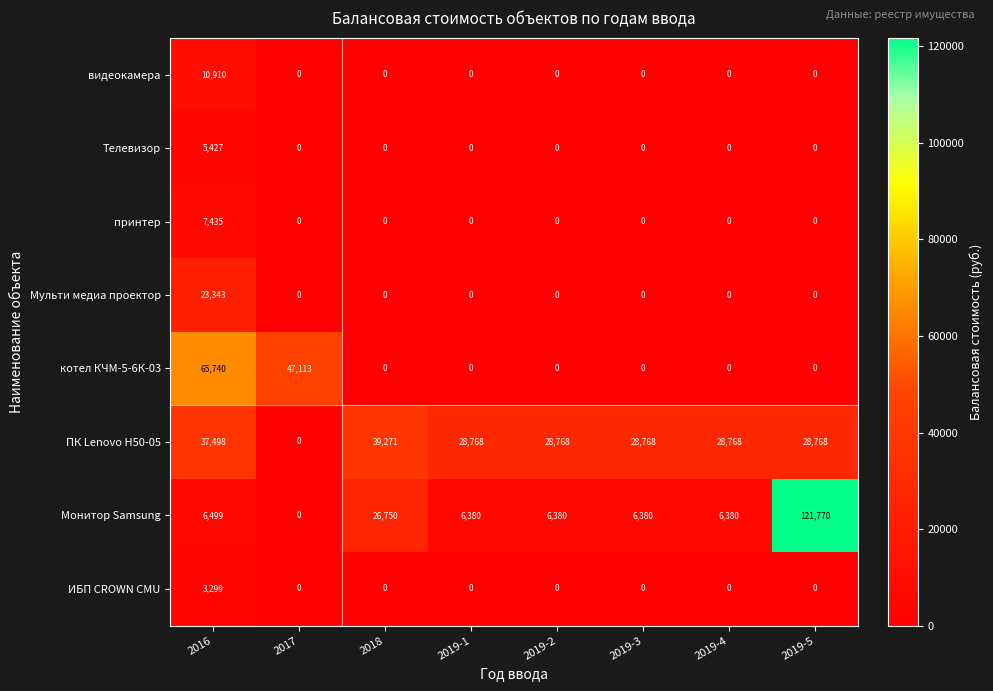

What is the spread (max minus min) of values at 2019-4?

28768